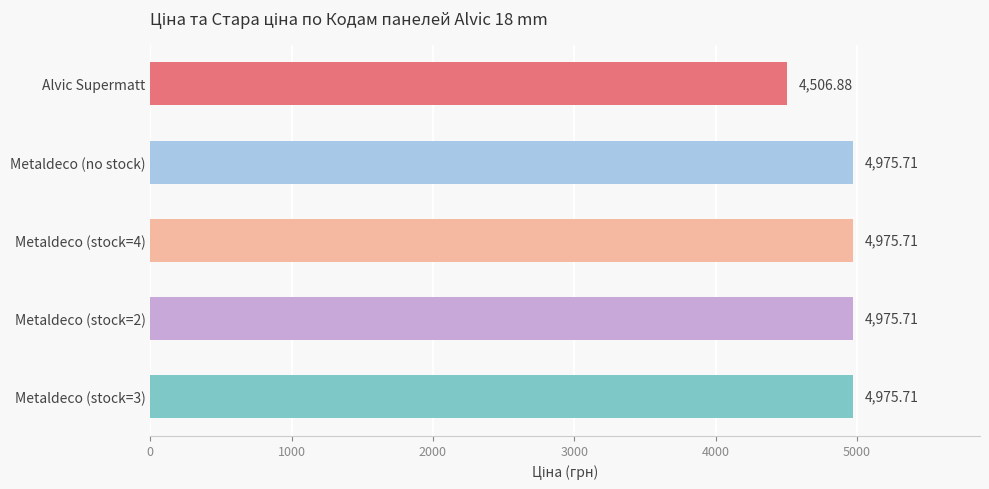

Are the bars horizontal?

Yes